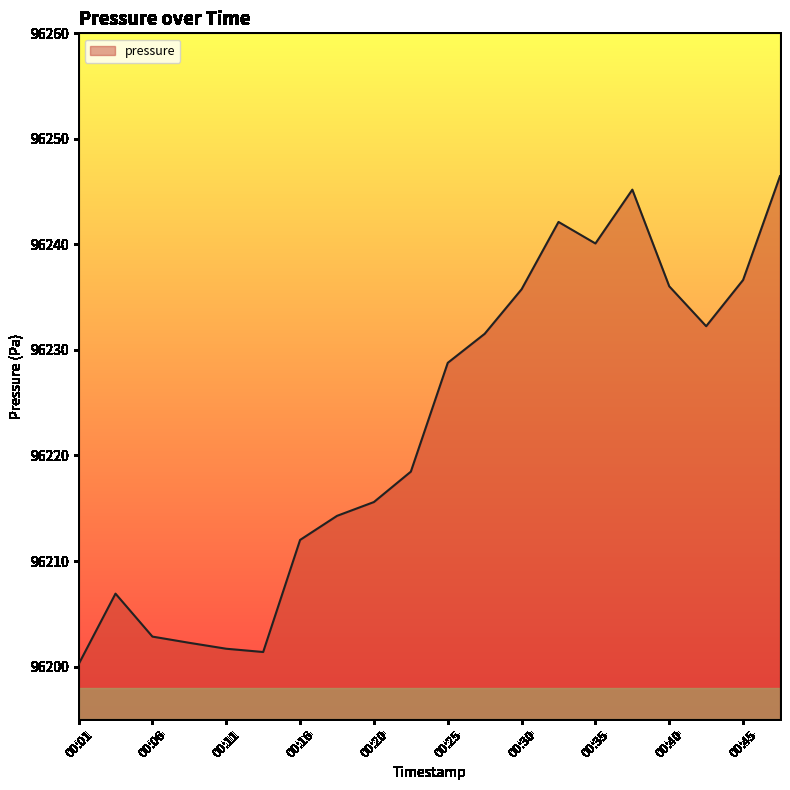

What is the greatest value displayed?

96246.5